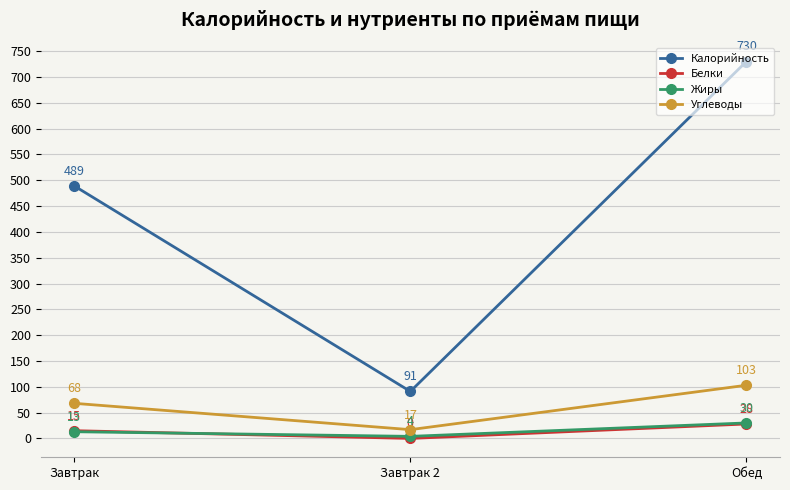

What is the greatest value displayed?

730